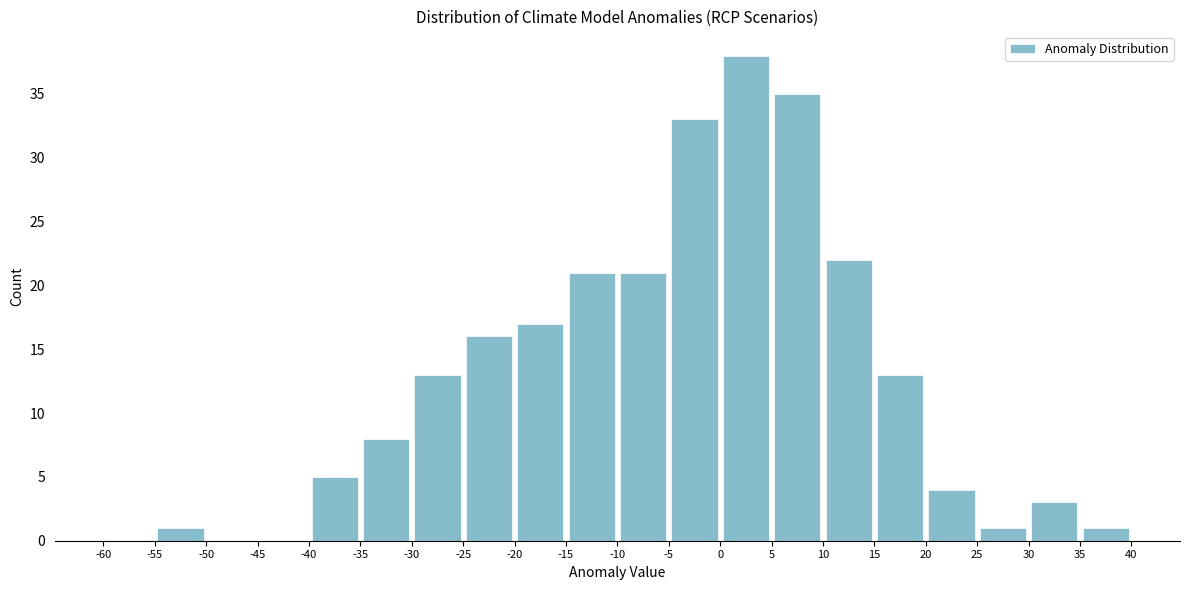

Which range on the x-axis has the tallest bar?

0 to 5